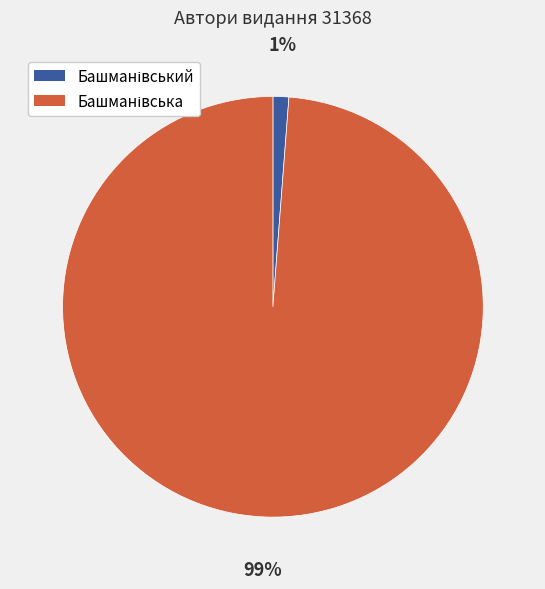

To the nearest percent, what is the difference between the largest and smallest slice percentages?

98%